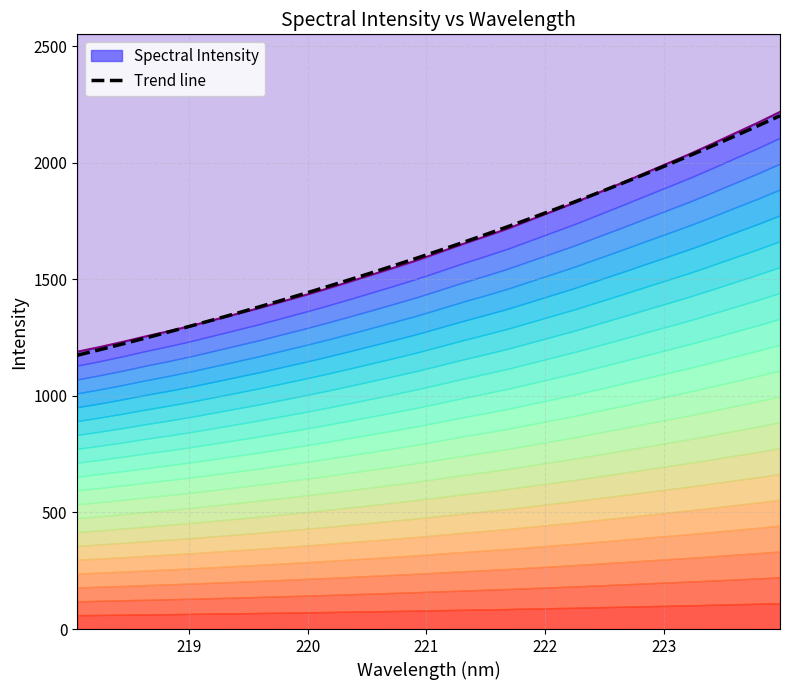

What is the sum of all values?

52379.8